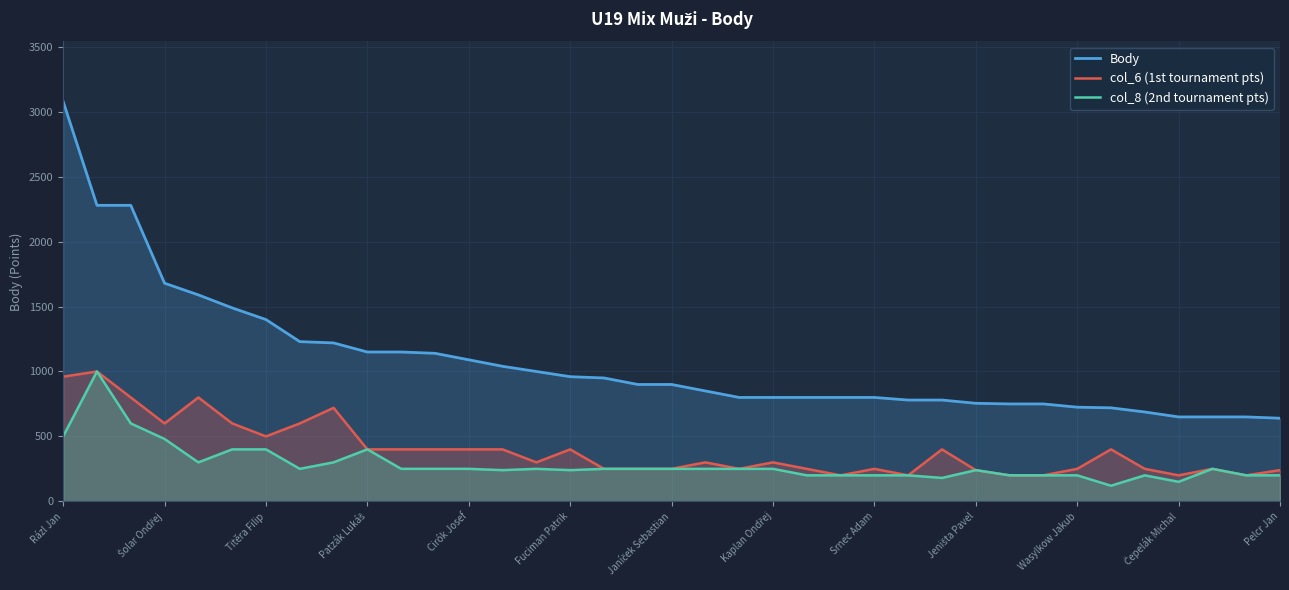

At which category is the sum across all series the highest?

Rázl Jan